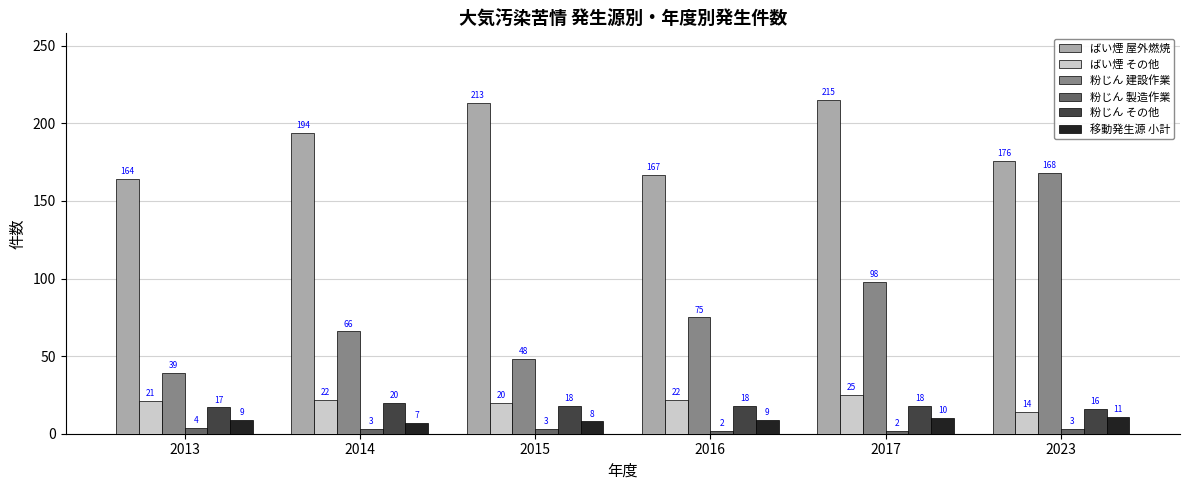

Reading left to right, transcribe all the data shown in this chart.

ばい煙 屋外燃焼: 2013=164	2014=194	2015=213	2016=167	2017=215	2023=176
ばい煙 その他: 2013=21	2014=22	2015=20	2016=22	2017=25	2023=14
粉じん 建設作業: 2013=39	2014=66	2015=48	2016=75	2017=98	2023=168
粉じん 製造作業: 2013=4	2014=3	2015=3	2016=2	2017=2	2023=3
粉じん その他: 2013=17	2014=20	2015=18	2016=18	2017=18	2023=16
移動発生源 小計: 2013=9	2014=7	2015=8	2016=9	2017=10	2023=11